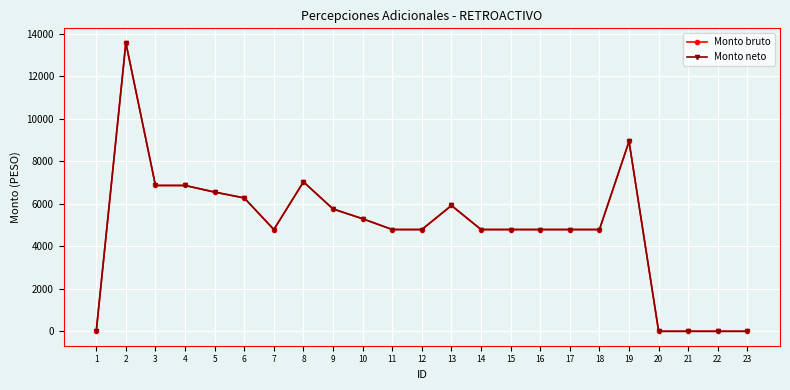

At which category does the chart reach its minimum across all series?

1